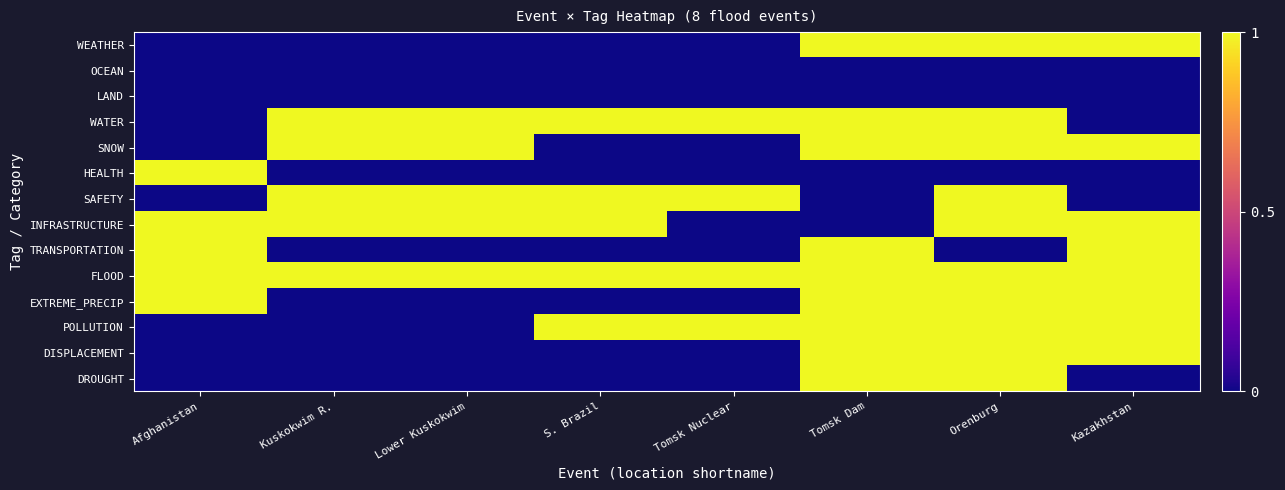

Reading left to right, transcribe all the data shown in this chart.

WEATHER: Afghanistan=0	Kuskokwim R.=0	Lower Kuskokwim=0	S. Brazil=0	Tomsk Nuclear=0	Tomsk Dam=1	Orenburg=1	Kazakhstan=1
OCEAN: Afghanistan=0	Kuskokwim R.=0	Lower Kuskokwim=0	S. Brazil=0	Tomsk Nuclear=0	Tomsk Dam=0	Orenburg=0	Kazakhstan=0
LAND: Afghanistan=0	Kuskokwim R.=0	Lower Kuskokwim=0	S. Brazil=0	Tomsk Nuclear=0	Tomsk Dam=0	Orenburg=0	Kazakhstan=0
WATER: Afghanistan=0	Kuskokwim R.=1	Lower Kuskokwim=1	S. Brazil=1	Tomsk Nuclear=1	Tomsk Dam=1	Orenburg=1	Kazakhstan=0
SNOW: Afghanistan=0	Kuskokwim R.=1	Lower Kuskokwim=1	S. Brazil=0	Tomsk Nuclear=0	Tomsk Dam=1	Orenburg=1	Kazakhstan=1
HEALTH: Afghanistan=1	Kuskokwim R.=0	Lower Kuskokwim=0	S. Brazil=0	Tomsk Nuclear=0	Tomsk Dam=0	Orenburg=0	Kazakhstan=0
SAFETY: Afghanistan=0	Kuskokwim R.=1	Lower Kuskokwim=1	S. Brazil=1	Tomsk Nuclear=1	Tomsk Dam=0	Orenburg=1	Kazakhstan=0
INFRASTRUCTURE: Afghanistan=1	Kuskokwim R.=1	Lower Kuskokwim=1	S. Brazil=1	Tomsk Nuclear=0	Tomsk Dam=0	Orenburg=1	Kazakhstan=1
TRANSPORTATION: Afghanistan=1	Kuskokwim R.=0	Lower Kuskokwim=0	S. Brazil=0	Tomsk Nuclear=0	Tomsk Dam=1	Orenburg=0	Kazakhstan=1
FLOOD: Afghanistan=1	Kuskokwim R.=1	Lower Kuskokwim=1	S. Brazil=1	Tomsk Nuclear=1	Tomsk Dam=1	Orenburg=1	Kazakhstan=1
EXTREME_PRECIP: Afghanistan=1	Kuskokwim R.=0	Lower Kuskokwim=0	S. Brazil=0	Tomsk Nuclear=0	Tomsk Dam=1	Orenburg=1	Kazakhstan=1
POLLUTION: Afghanistan=0	Kuskokwim R.=0	Lower Kuskokwim=0	S. Brazil=1	Tomsk Nuclear=1	Tomsk Dam=1	Orenburg=1	Kazakhstan=1
DISPLACEMENT: Afghanistan=0	Kuskokwim R.=0	Lower Kuskokwim=0	S. Brazil=0	Tomsk Nuclear=0	Tomsk Dam=1	Orenburg=1	Kazakhstan=1
DROUGHT: Afghanistan=0	Kuskokwim R.=0	Lower Kuskokwim=0	S. Brazil=0	Tomsk Nuclear=0	Tomsk Dam=1	Orenburg=1	Kazakhstan=0